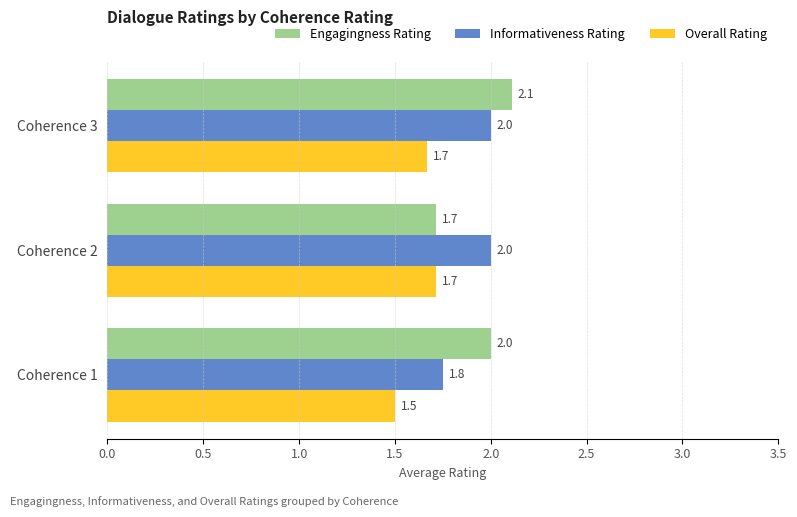

At which category is the sum across all series the highest?

Coherence 3